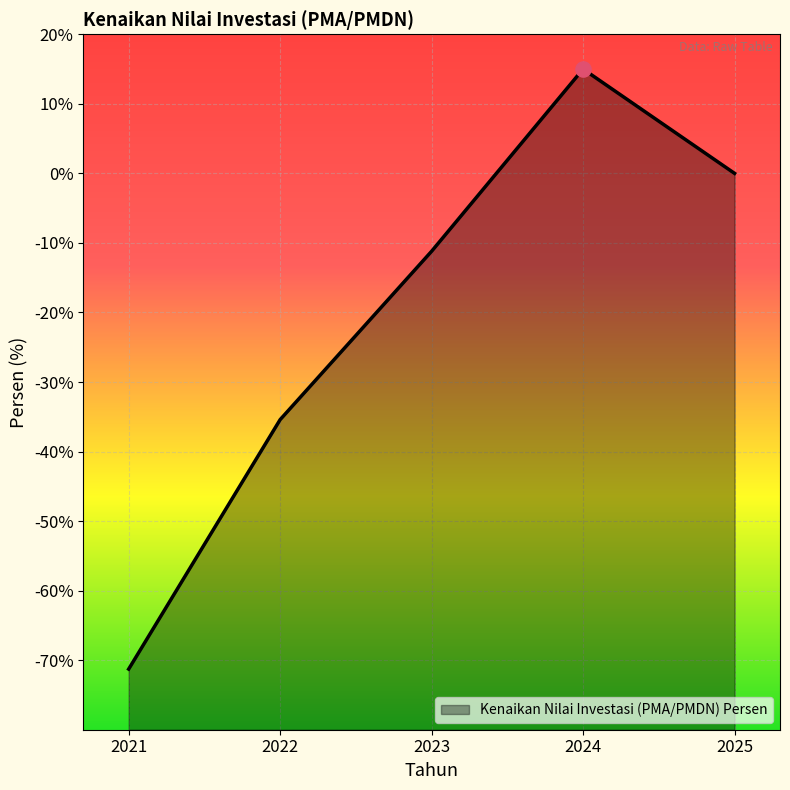

Which has a higher value, 2023 or 2025?

2025